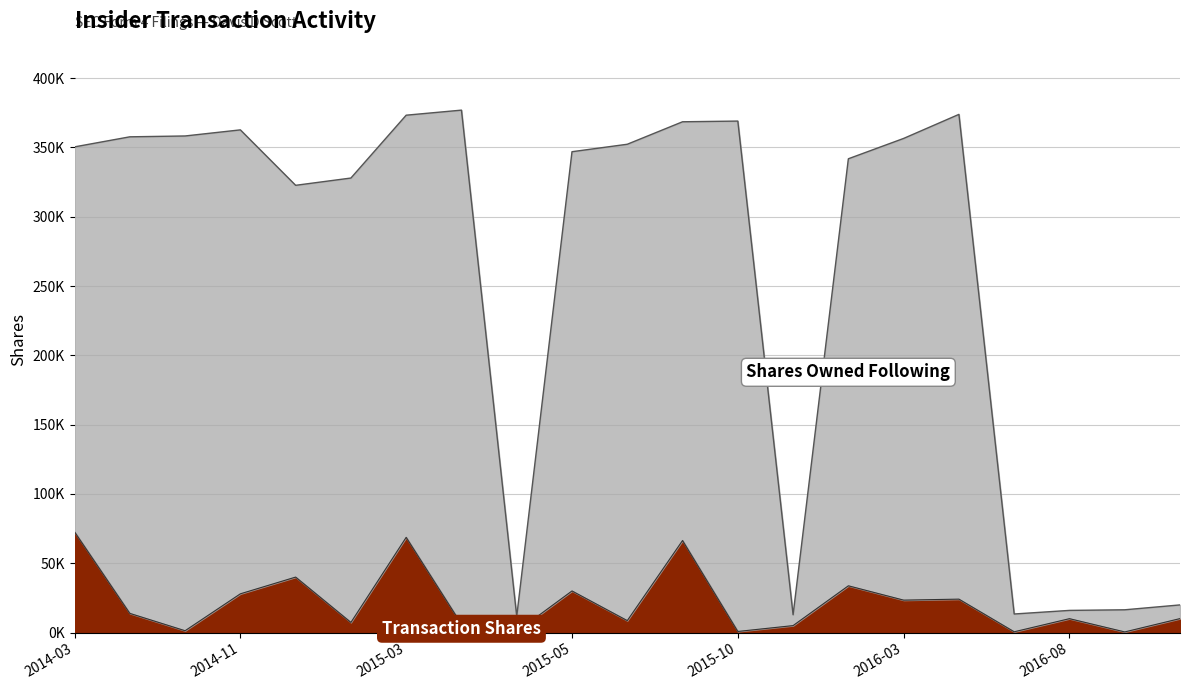

What is the difference between the maximum and minimum values in the sharesOwnedFollowingTransaction series?

365.2